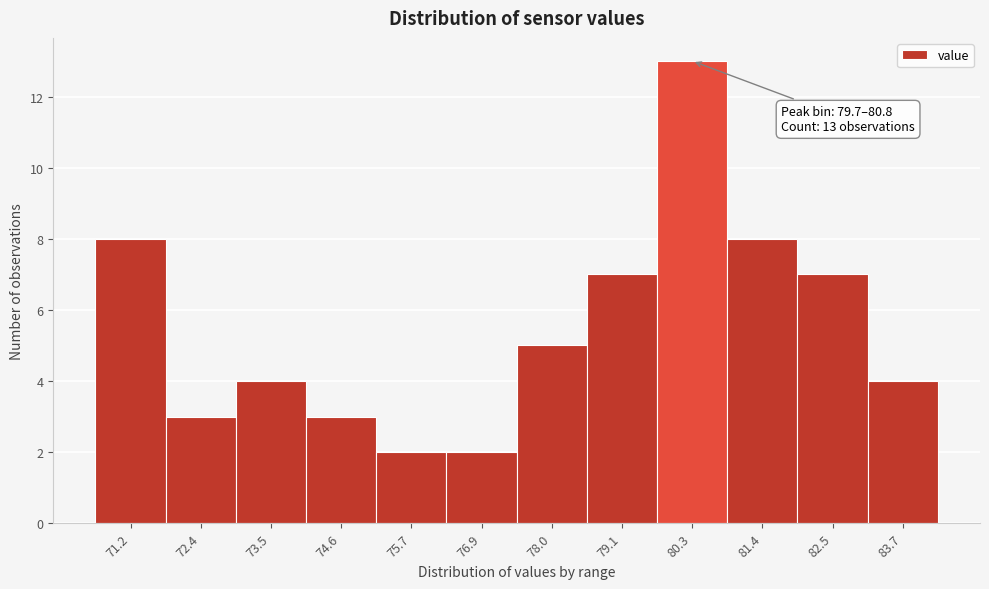

Over which range of the x-axis is the bar tallest?

79.8 to 80.8